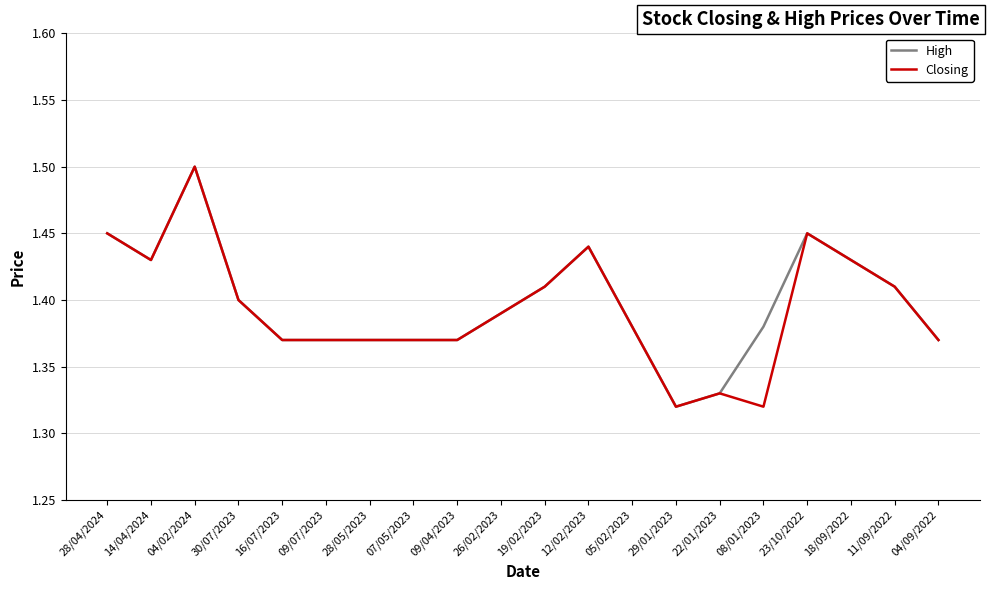

What is the maximum value shown in the chart?

1.5